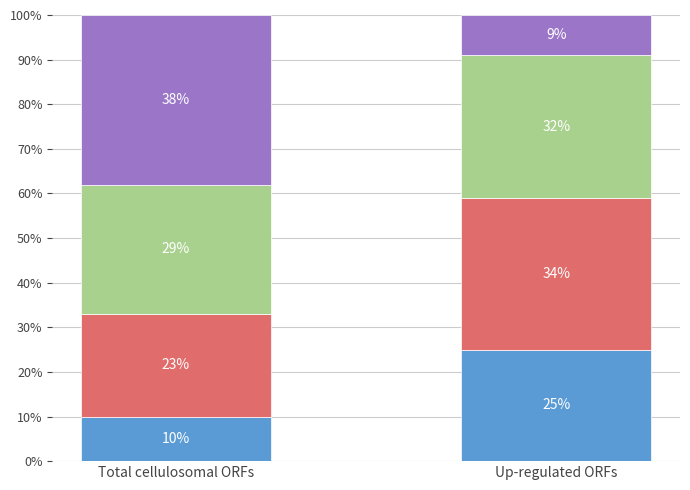

What is the total value across all series at Up-regulated ORFs?

100